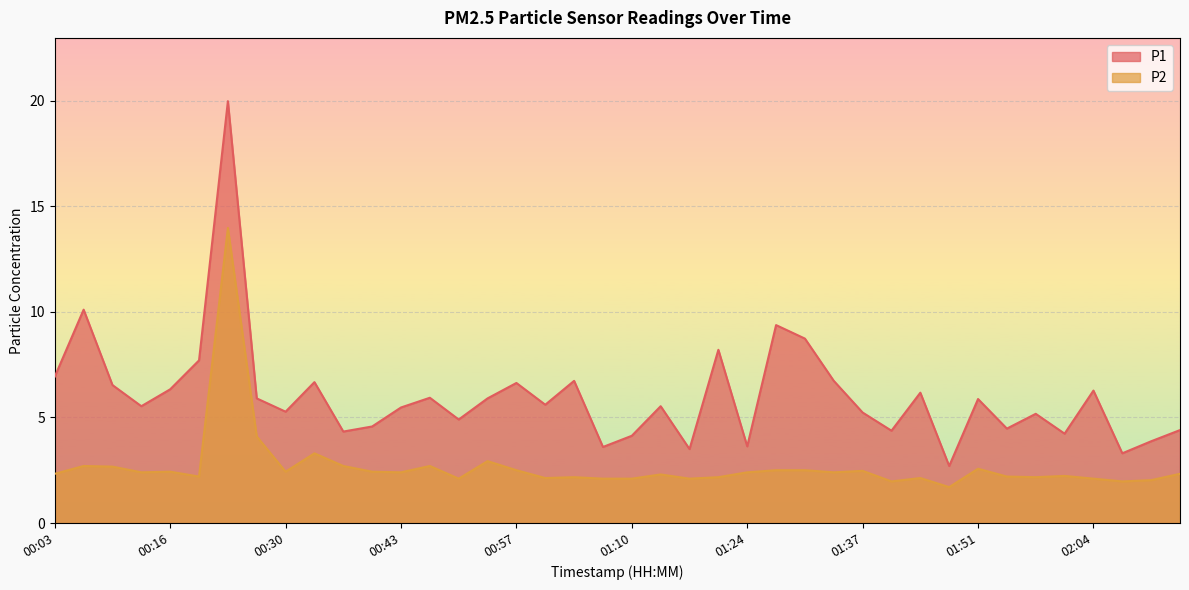

Reading left to right, list all the values displayed in this chart.

P1: 6.9	10.1	6.5	5.5	6.3	7.7	20.0	5.9	5.3	6.7	4.3	4.6	5.5	5.9	4.9	5.9	6.6	5.6	6.7	3.6	4.1	5.5	3.5	8.2	3.6	9.4	8.7	6.7	5.2	4.4	6.2	2.7	5.9	4.5	5.2	4.2	6.3	3.3	3.9	4.4
P2: 2.3	2.7	2.7	2.4	2.4	2.2	14.0	4.1	2.4	3.3	2.7	2.4	2.4	2.7	2.1	2.9	2.5	2.1	2.2	2.1	2.1	2.3	2.1	2.2	2.4	2.5	2.5	2.4	2.5	2.0	2.1	1.7	2.6	2.2	2.2	2.2	2.1	2.0	2.0	2.3